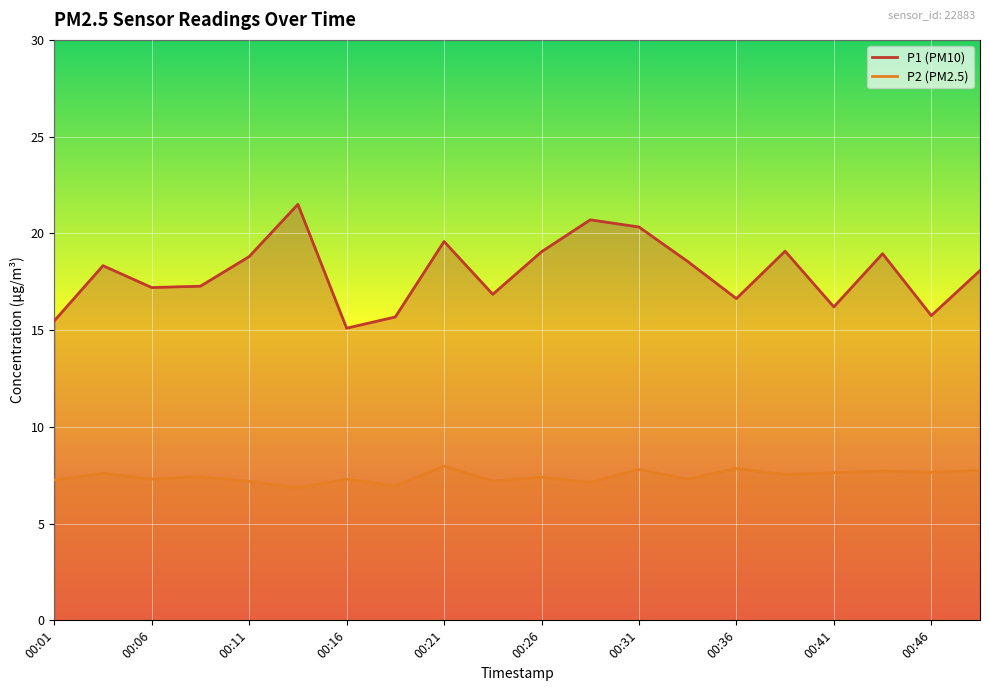

The value of P2 at 00:46 is 7.7. True or false?

True